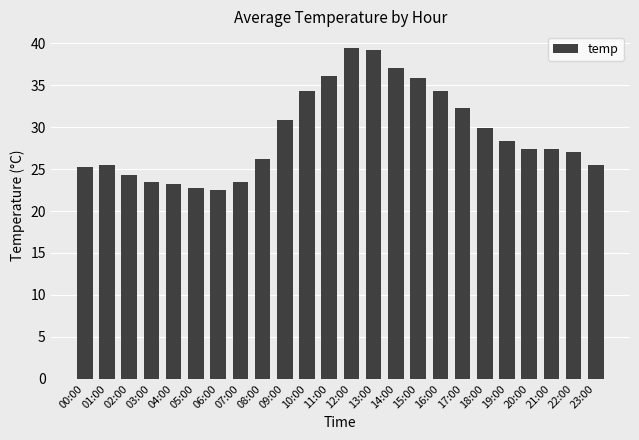

What is the smallest value displayed?

22.6